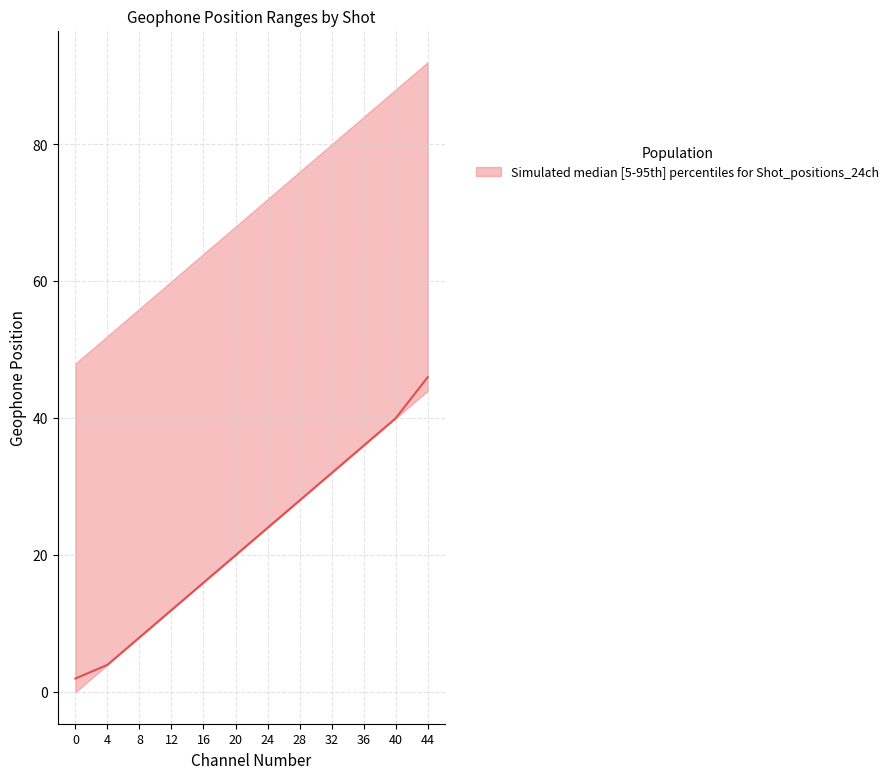

Between 8 and 36, which is larger?

36